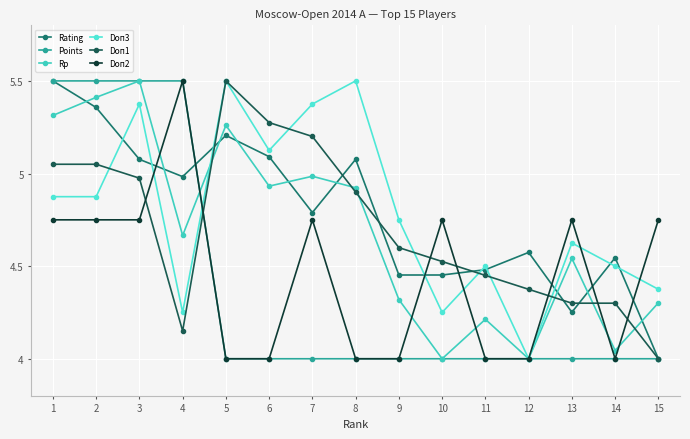

How many values in the Rating series exceed 4?

14